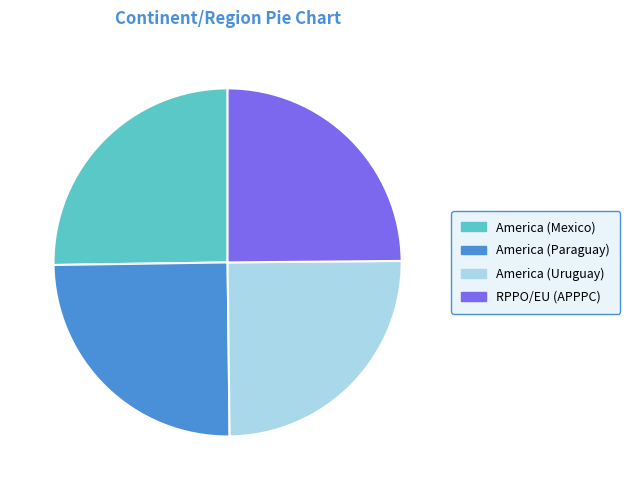

The America (Paraguay) slice represents 25% of the pie. True or false?

True